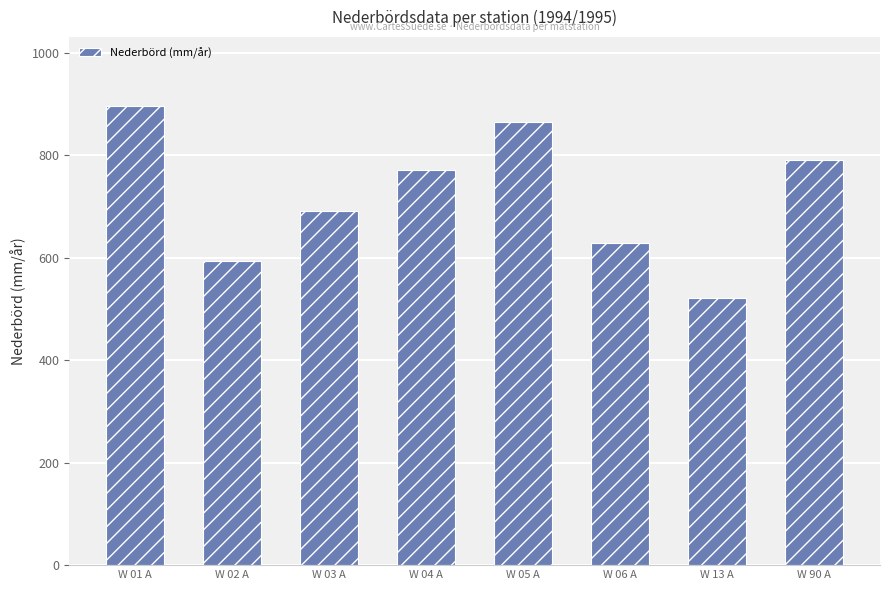

What is the label of the 4th bar from the left?

W 04 A